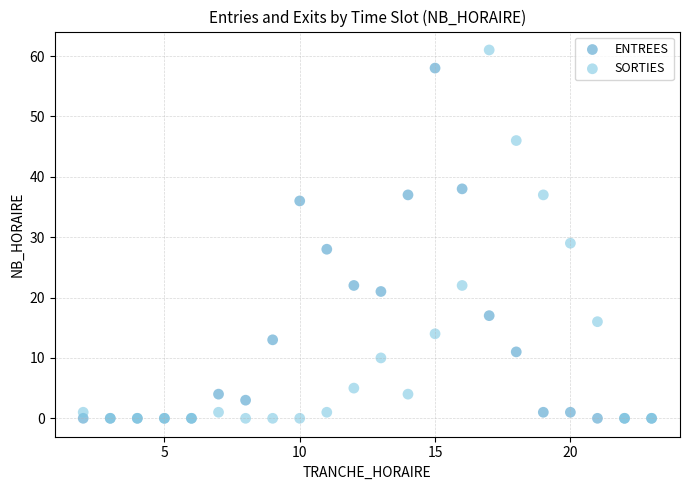

In the SORTIES series, what Y value is closest to 30?

29